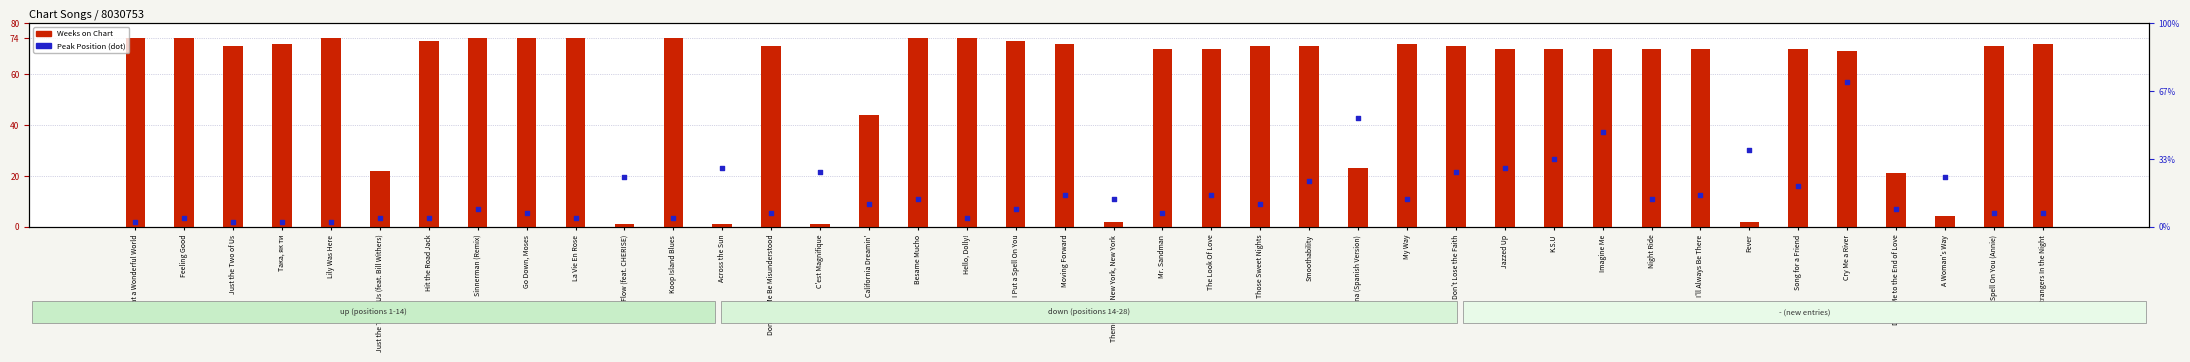

Which series contains the lowest Y value?

Weeks on Chart